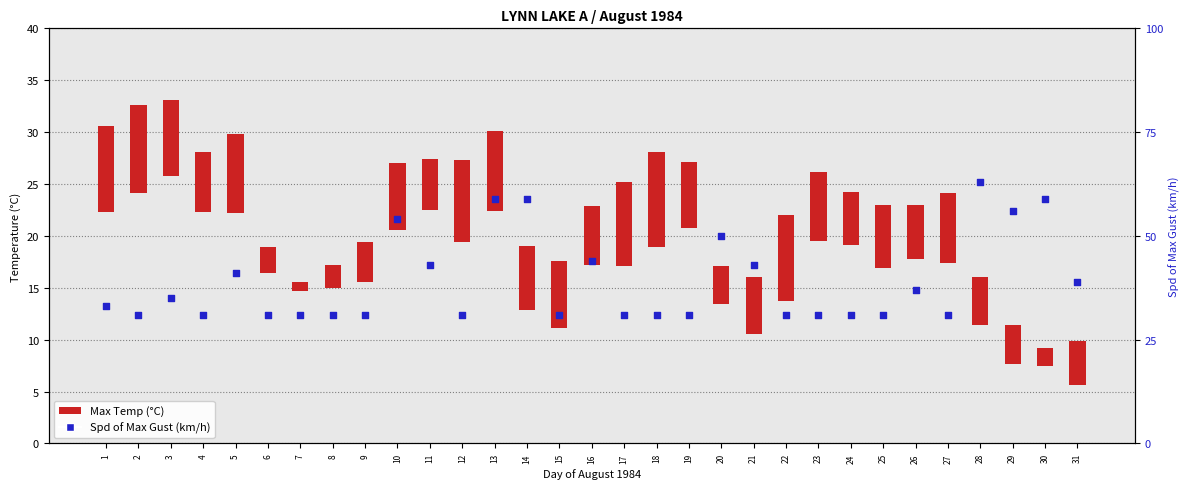

At which category is the sum across all series the highest?

28